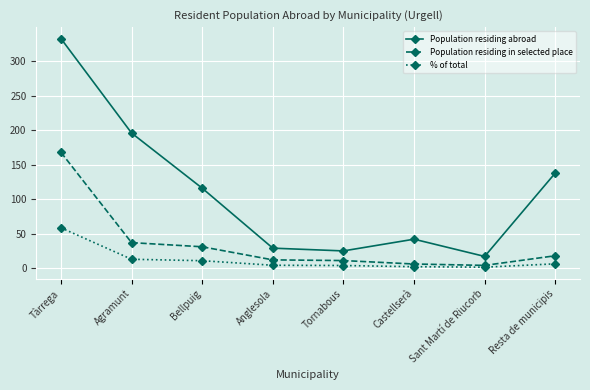

What are all the series names shown in the legend?

Population residing abroad, Population residing in selected place, % of total